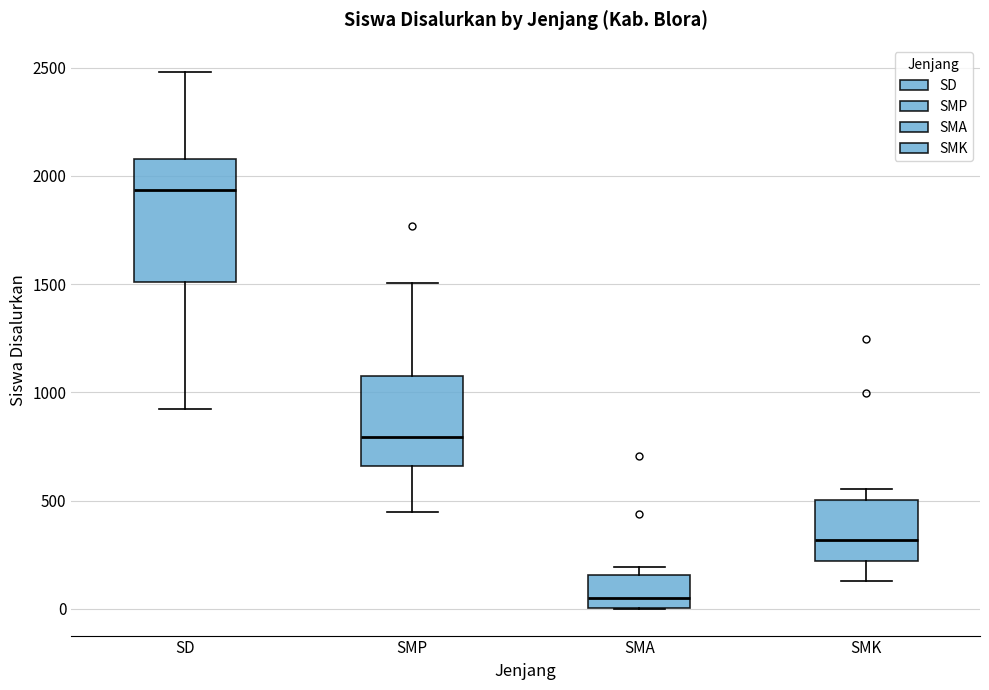

Reading left to right, read every box against the y-axis: the position of its median line, the range the box covers, and the ends of its whiskers. The values are not printed on the chart, so give them approximately, as read against the axis.

SD: median 1950, box 1500 to 2100, whiskers 900 to 2500
SMP: median 800, box 650 to 1100, whiskers 450 to 1500
SMA: median 50, box 0 to 150, whiskers 0 to 200
SMK: median 300, box 200 to 500, whiskers 150 to 550